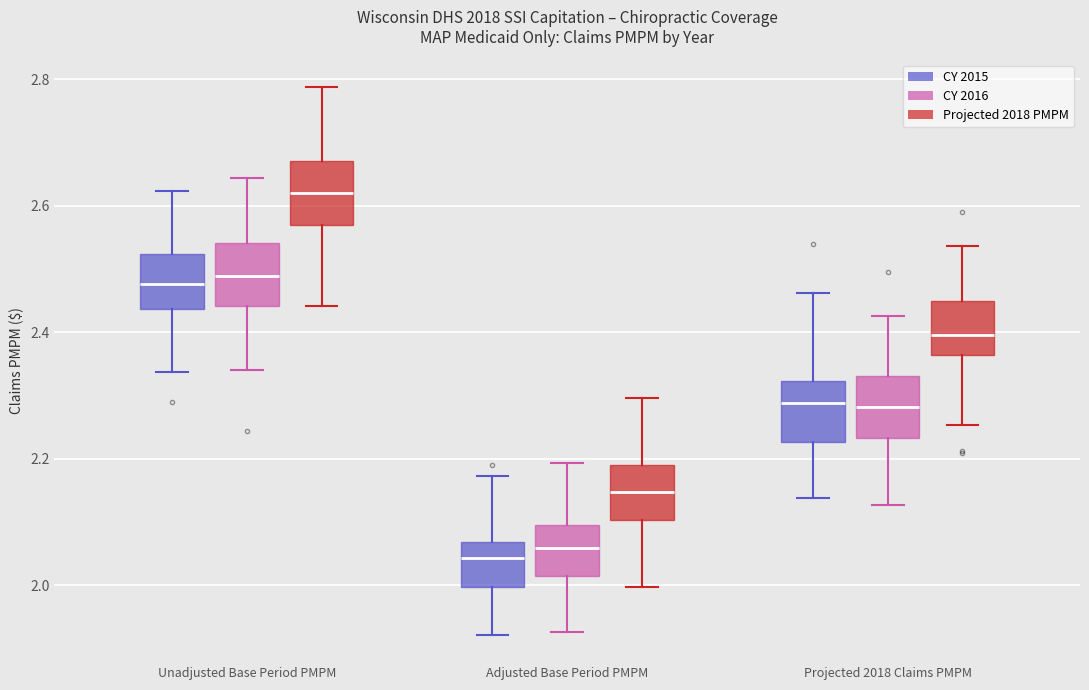

Where does the lower whisker of the box for Projected 2018 Claims PMPM (CY 2015) end on the y-axis? The values are not printed on the chart, so give them approximately, as read against the axis.

2.14